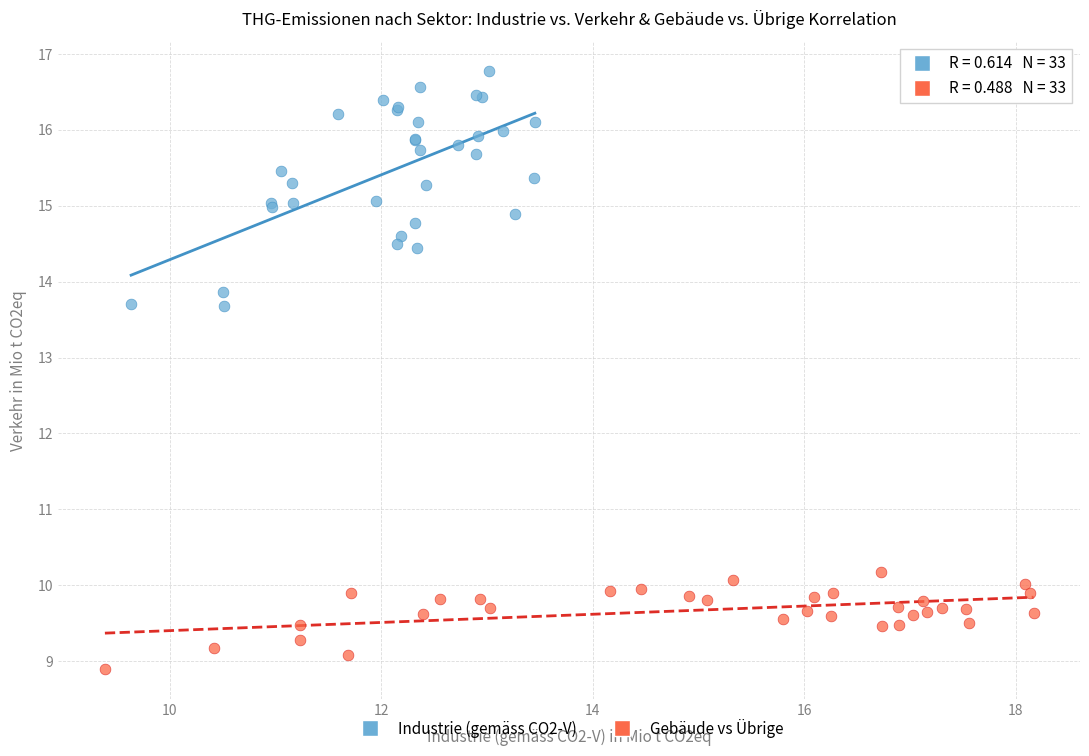

What are all the series names shown in the legend?

Industrie (gemäss CO2-V), Gebäude vs Übrige